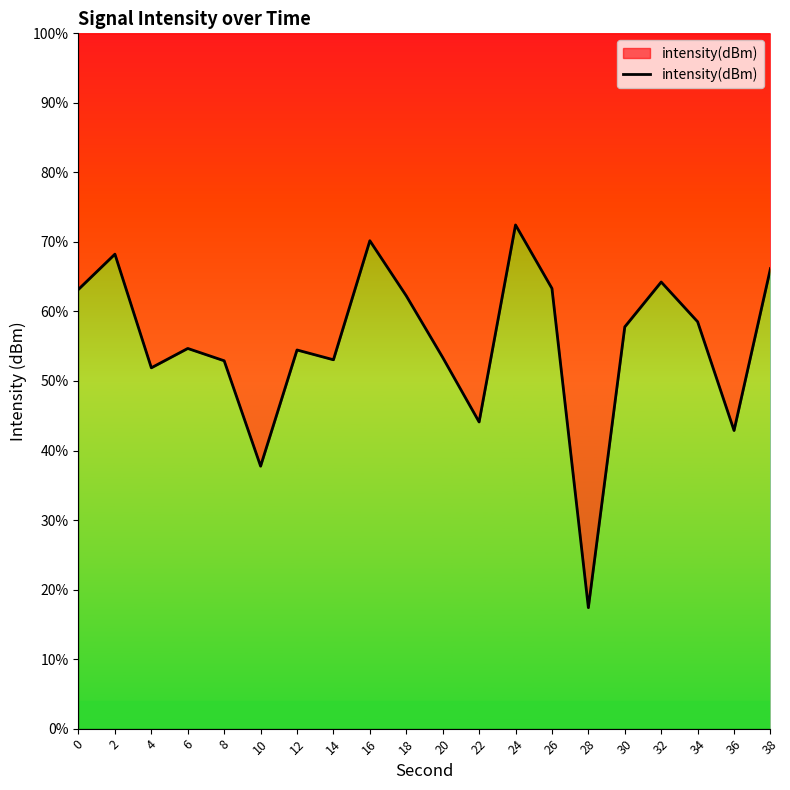

What is the approximate value at 24?

-123.8